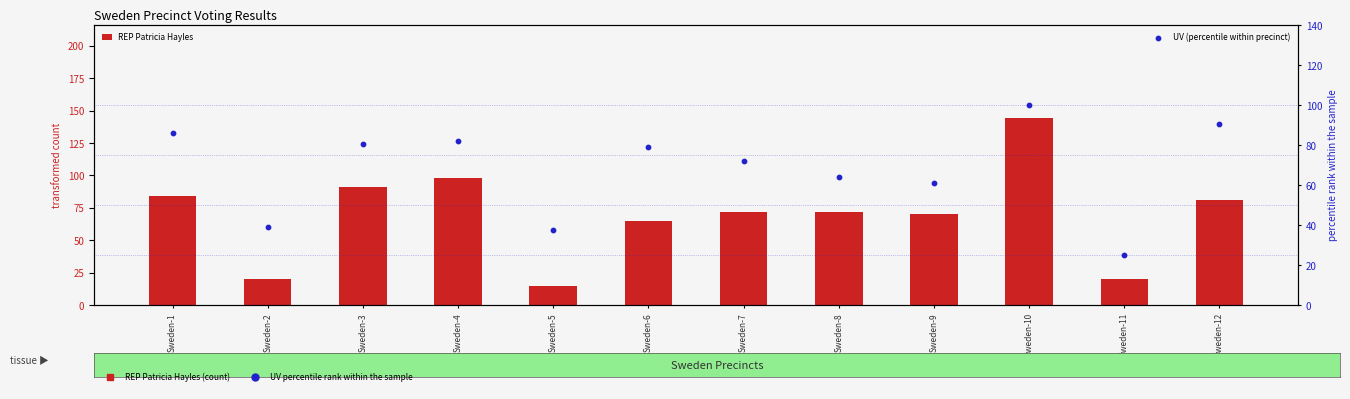

Which series has the largest Y range (max minus min)?

REP Patricia Hayles